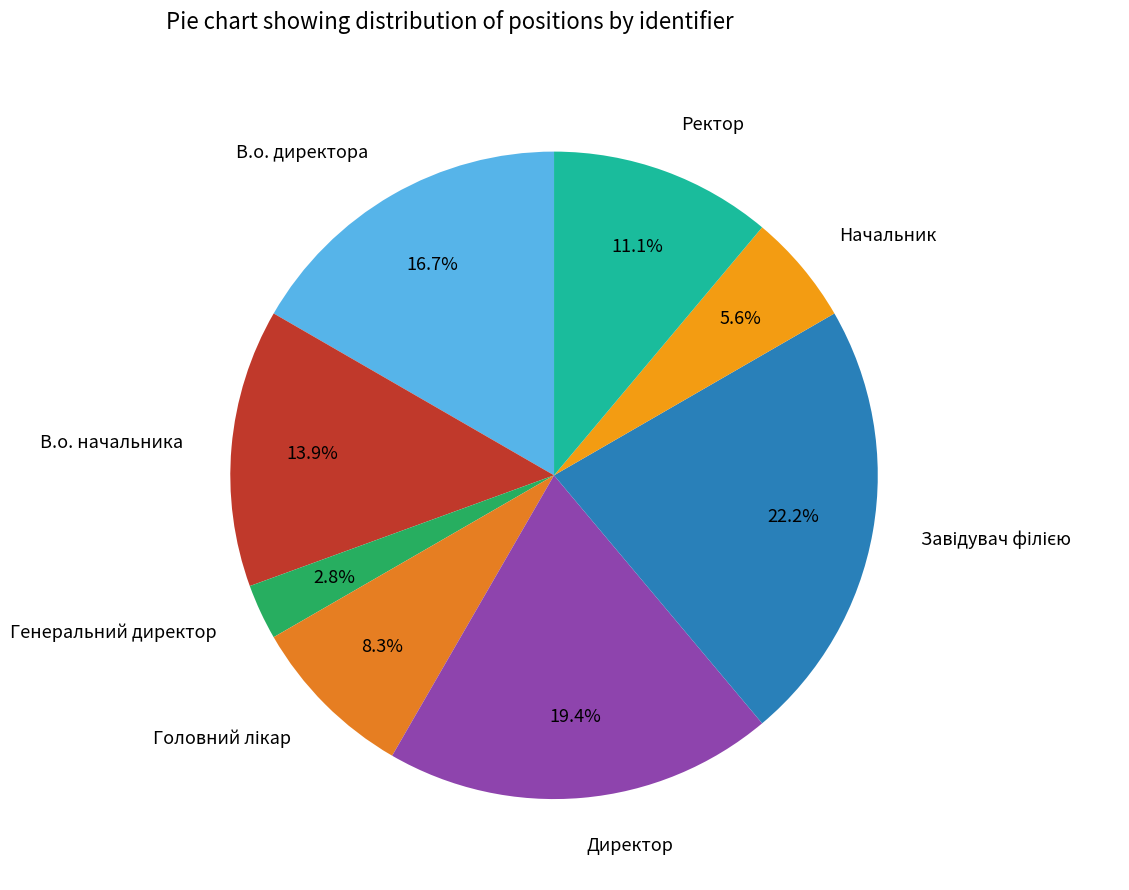

Does Директор represent more than half of the total?

No